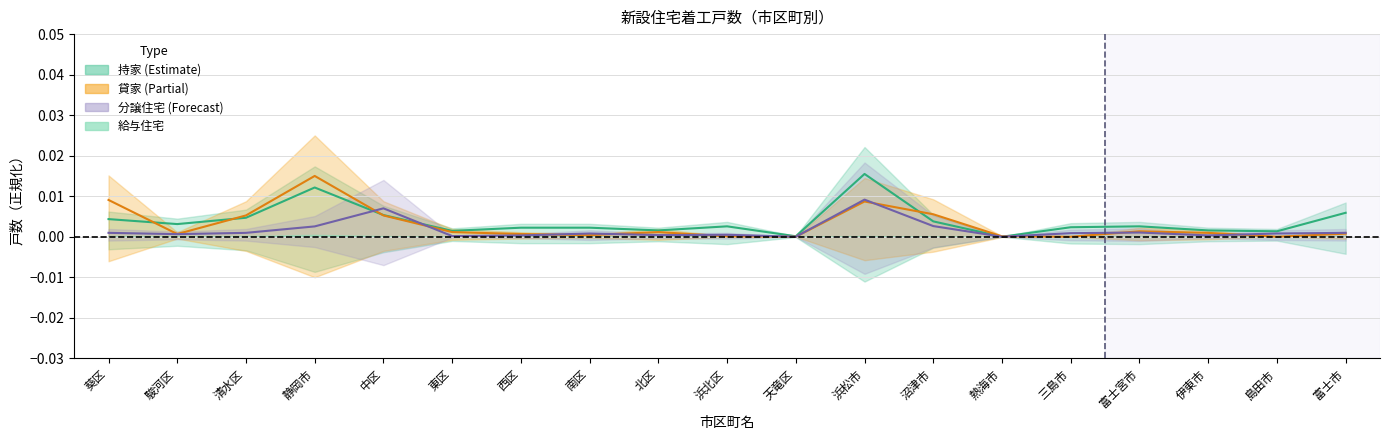

The value of 貸家 at 南区 is 0.0. True or false?

False